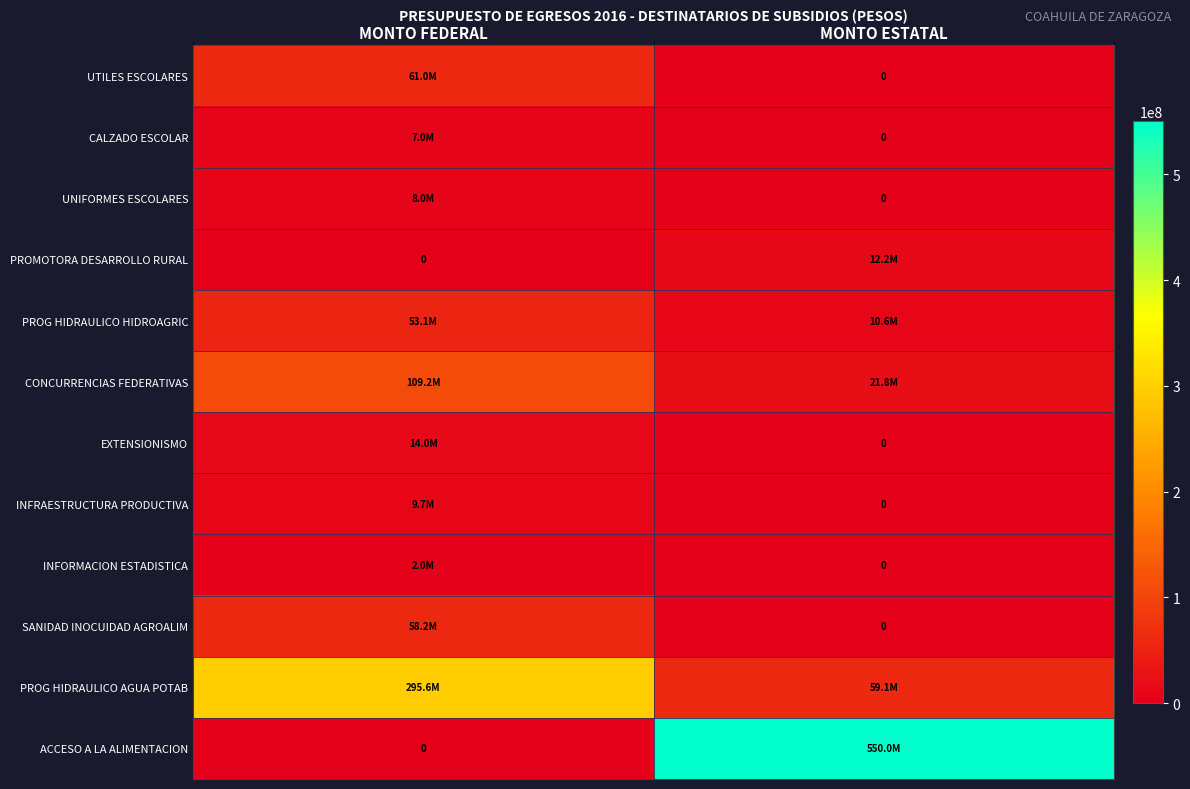

What is the sum of all CALZADO ESCOLAR values?

7000000